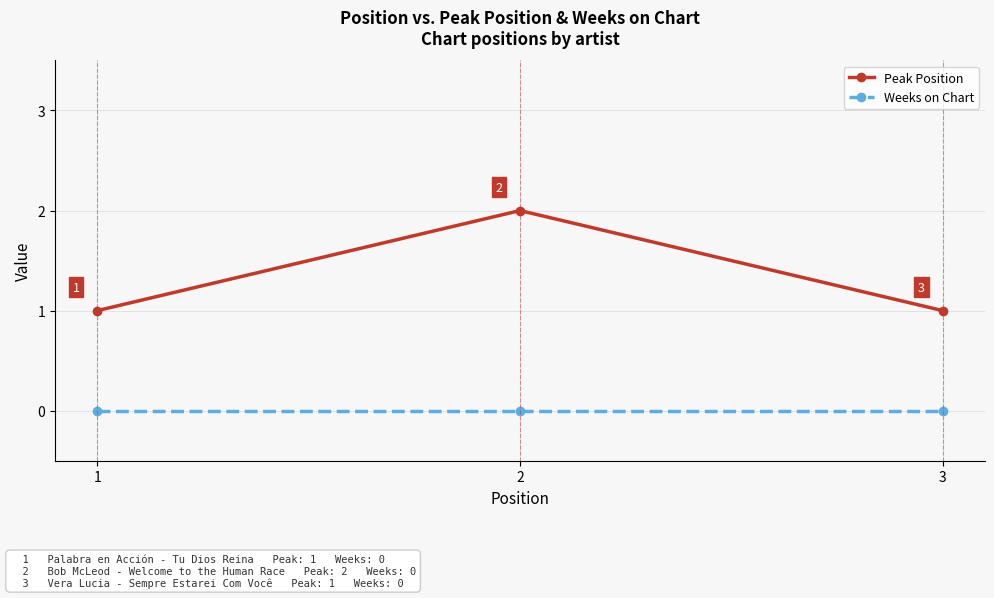

What are all the series names shown in the legend?

Peak Position, Weeks on Chart